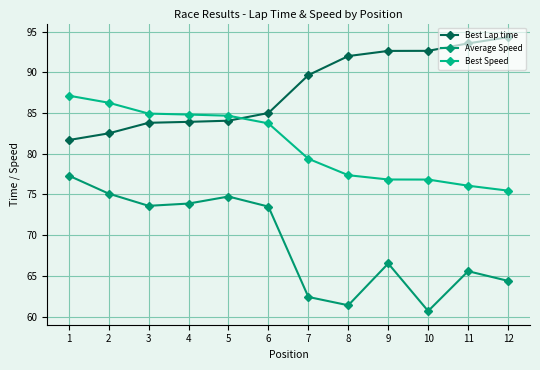

What is the minimum value shown in the chart?

60.7